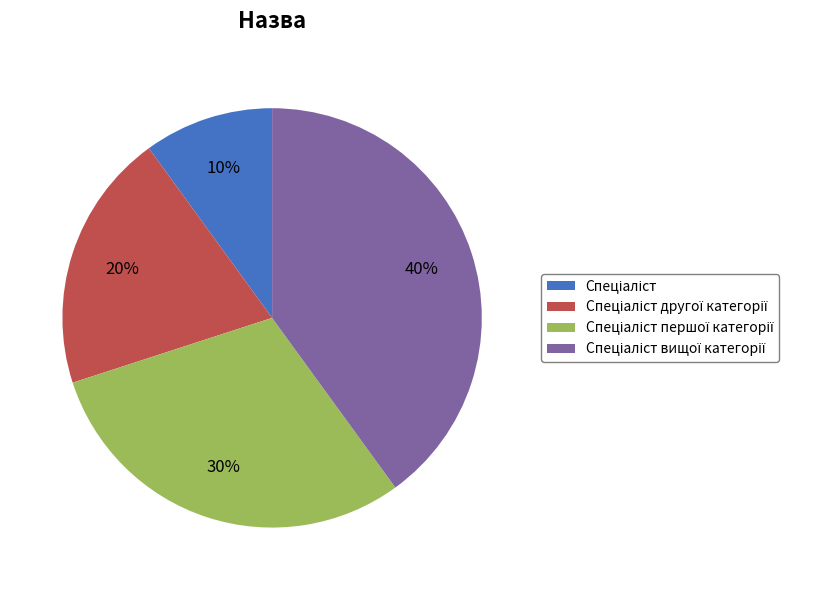

Does any single category account for the majority?

No